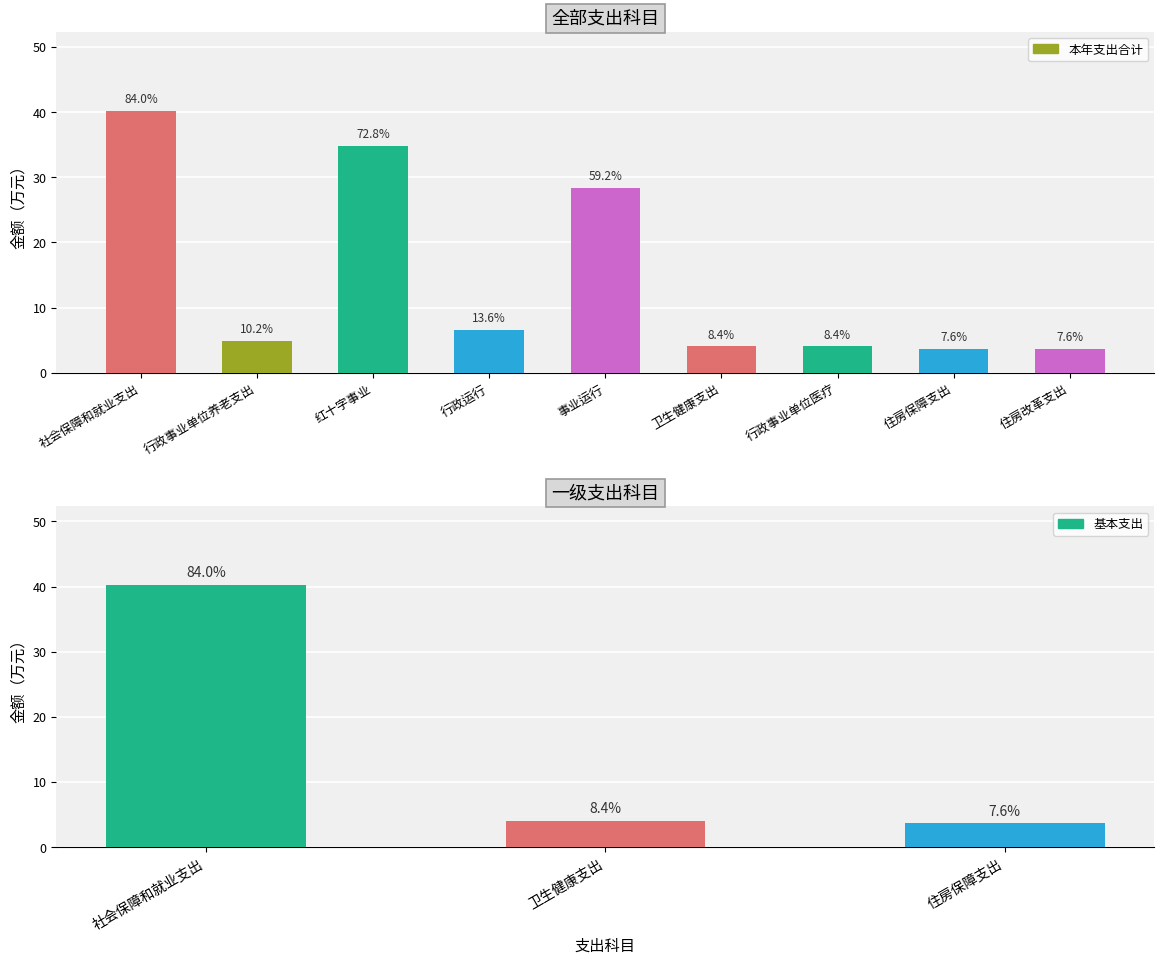

Reading right to left, extract all data points from this chart.

3.6	3.6	4.0	4.0	28.4	6.5	34.9	4.9	40.2